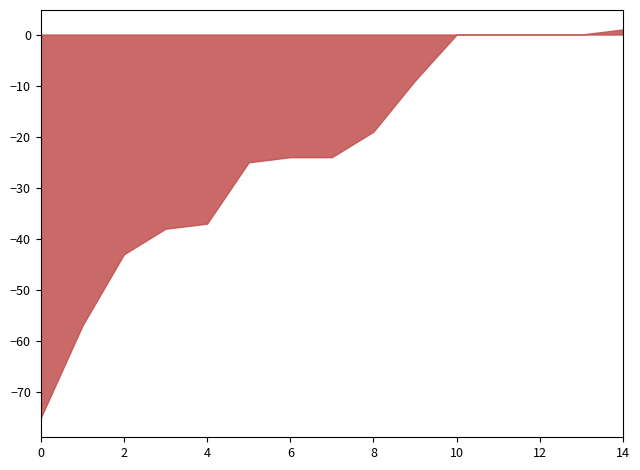

The value at 0 is -75. True or false?

True